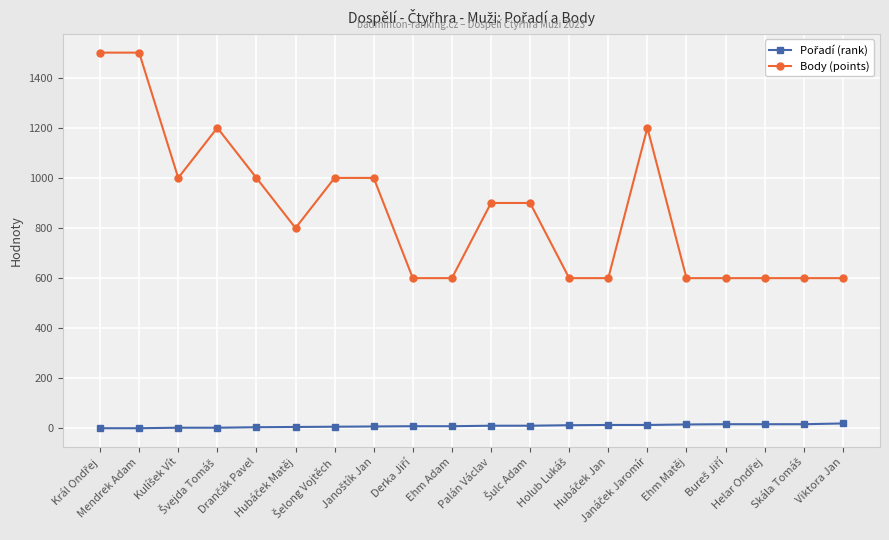

What is the maximum value for Body (points)?

1500